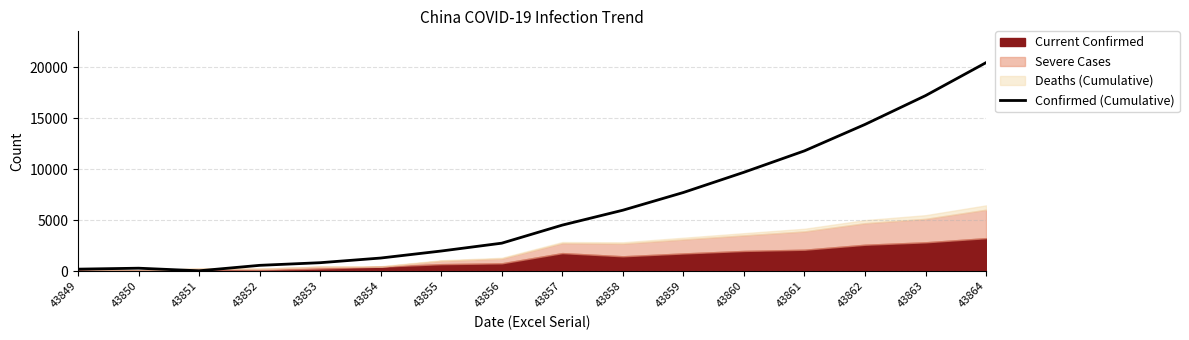

Between 43859 and 43855, which is larger?

43859